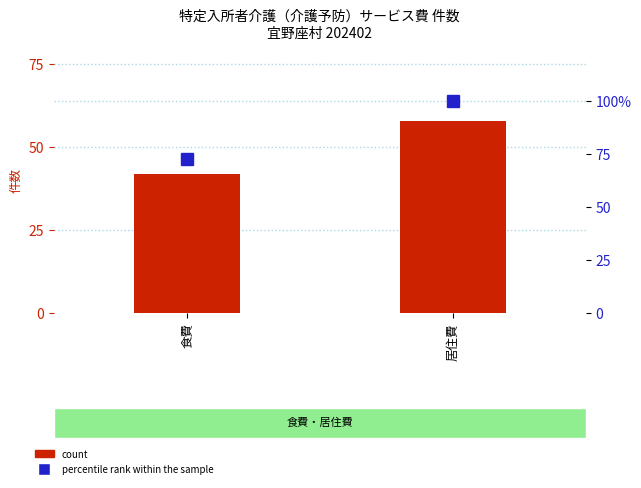

What position from the right is 居住費?

1